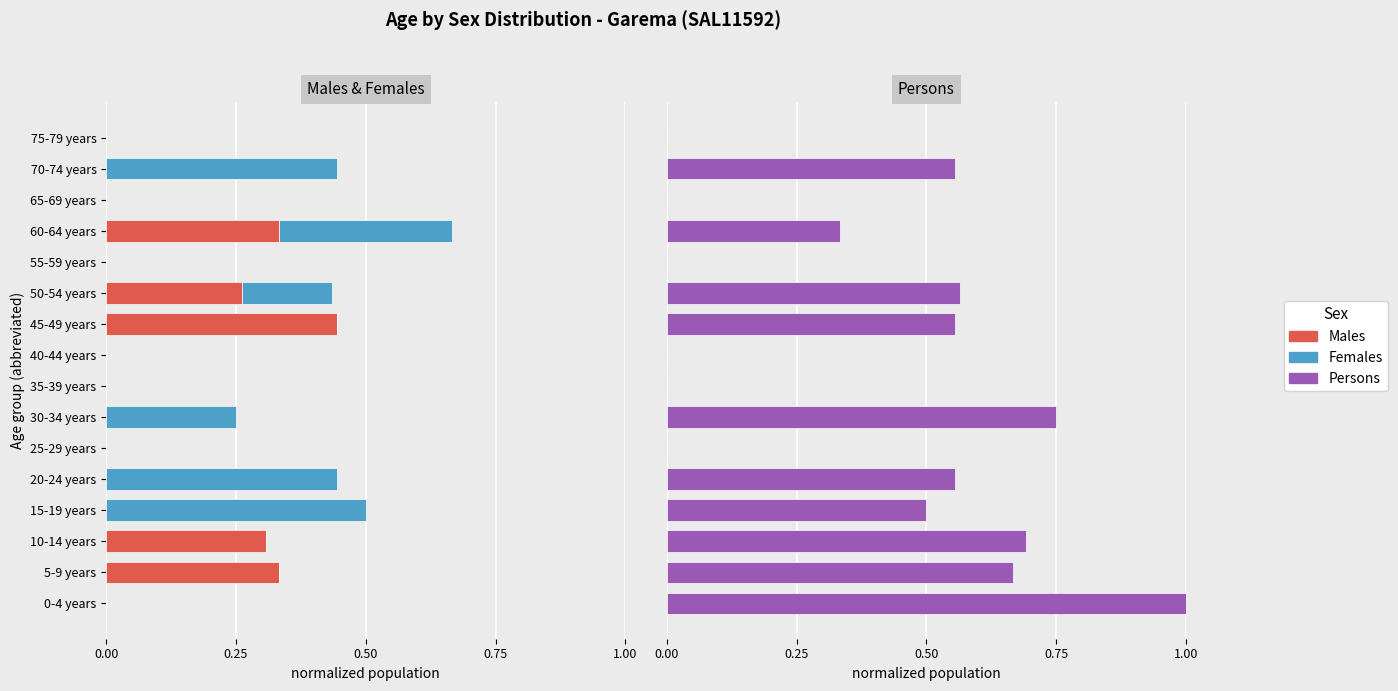

What is the sum of all Males values?

1.7